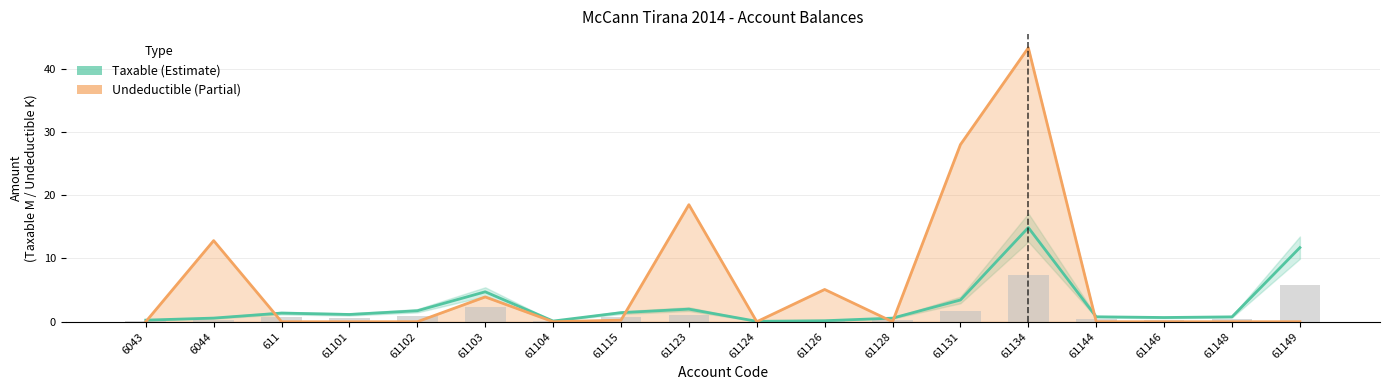

Where is Undeductible (K) nearest to the value 21?

61123